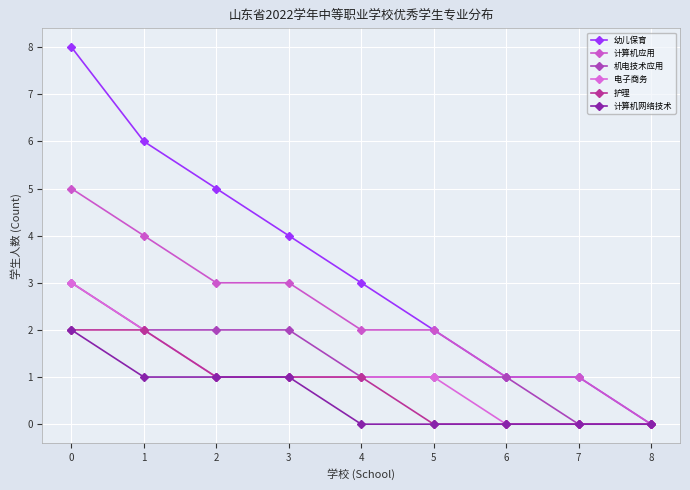

Which series has the largest total across all categories?

幼儿保育